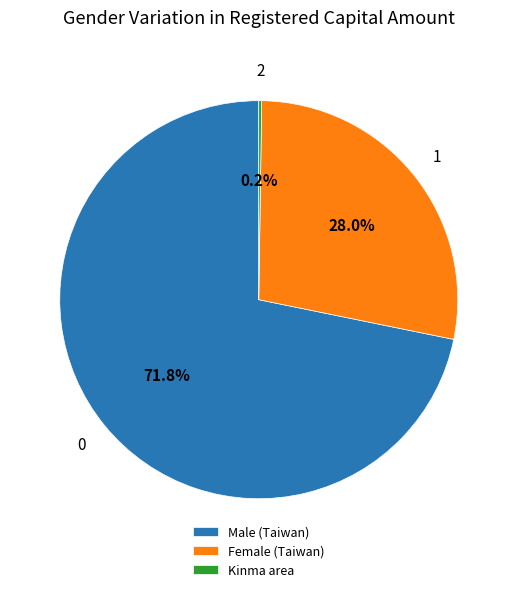

Combined, what portion of the pie is Male (Taiwan) and Female (Taiwan)?

99.8%